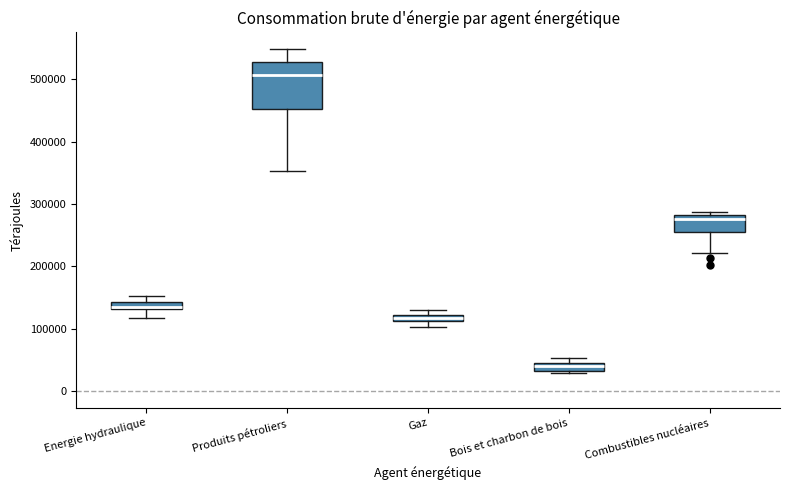

Where is the lower edge of the box for Gaz on the y-axis? The values are not printed on the chart, so give them approximately, as read against the axis.

110000